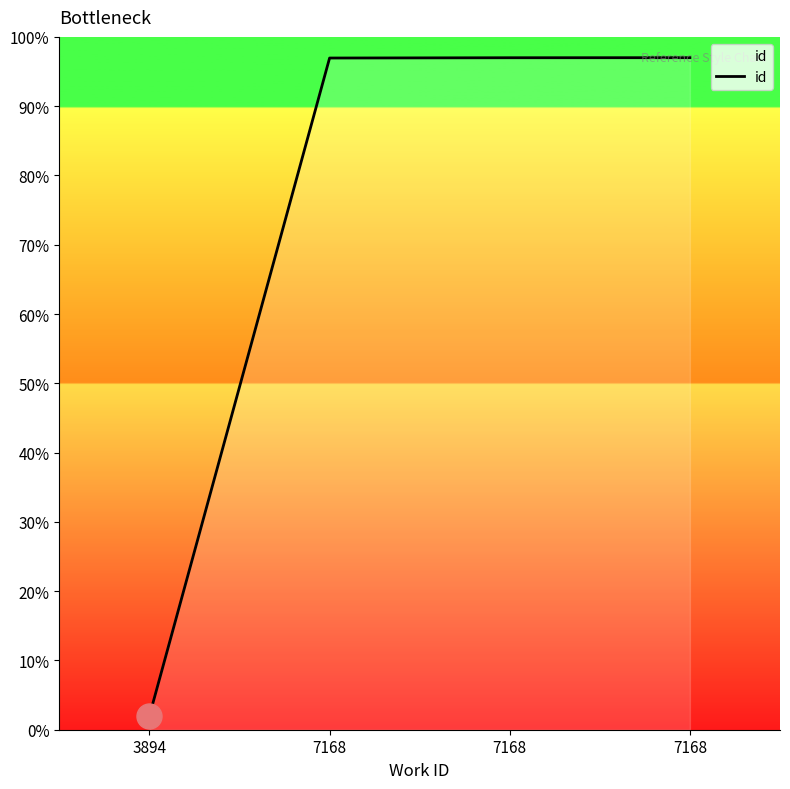

Rank the categories by value from lowest to highest.

3894, 7168, 7168, 7168